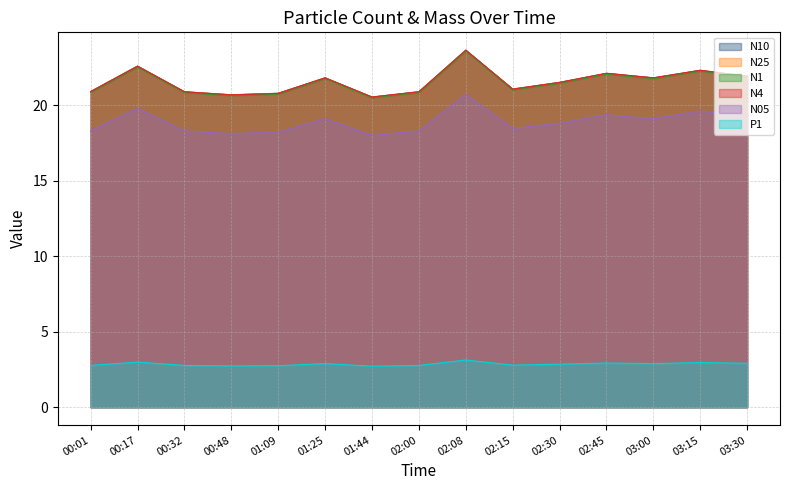

What is the label of the 3rd point from the right?

03:00